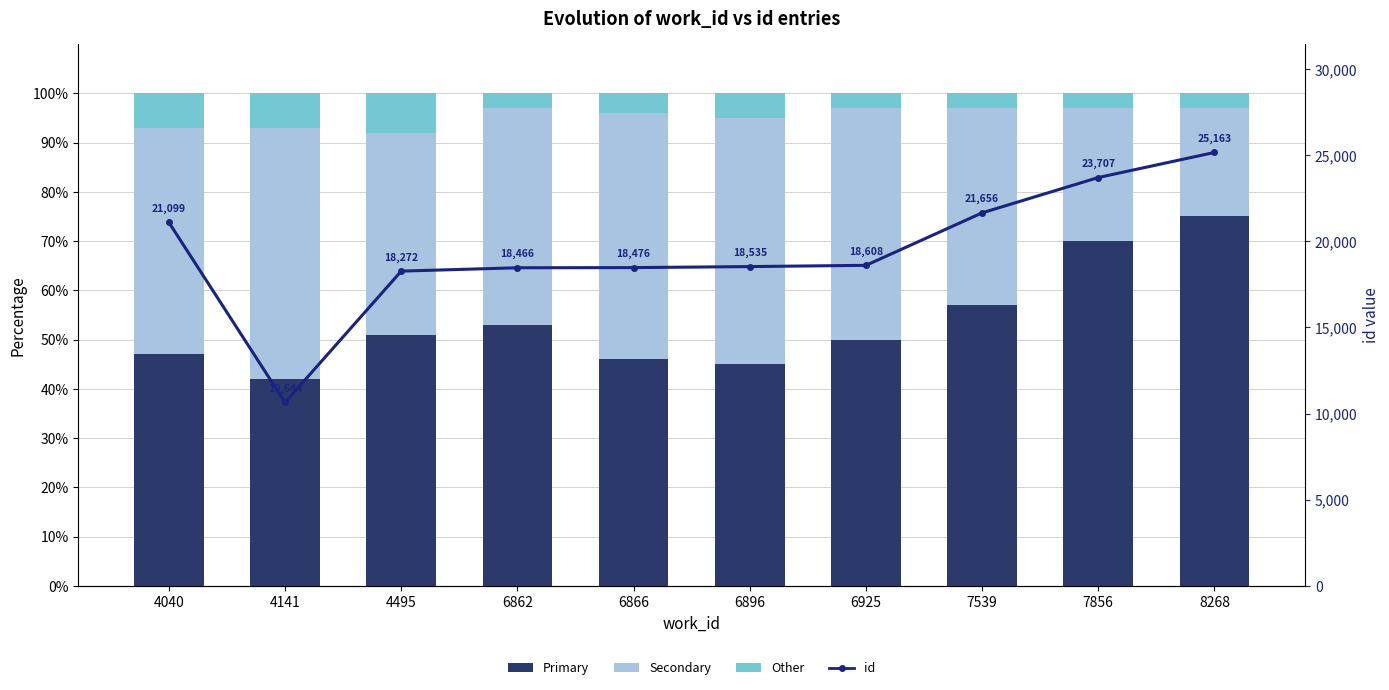

Reading right to left, list all the values displayed in this chart.

Primary: 8268=75.0	7856=70.0	7539=57.0	6925=50.0	6896=45.0	6866=46.0	6862=53.0	4495=51.0	4141=42.0	4040=47.0
Secondary: 8268=22.0	7856=27.0	7539=40.0	6925=47.0	6896=50.0	6866=50.0	6862=44.0	4495=41.0	4141=51.0	4040=46.0
Other: 8268=3.0	7856=3.0	7539=3.0	6925=3.0	6896=5.0	6866=4.0	6862=3.0	4495=8.0	4141=7.0	4040=7.0
id: 8268=25163.0	7856=23707.0	7539=21656.0	6925=18608.0	6896=18535.0	6866=18476.0	6862=18466.0	4495=18272.0	4141=10644.0	4040=21099.0